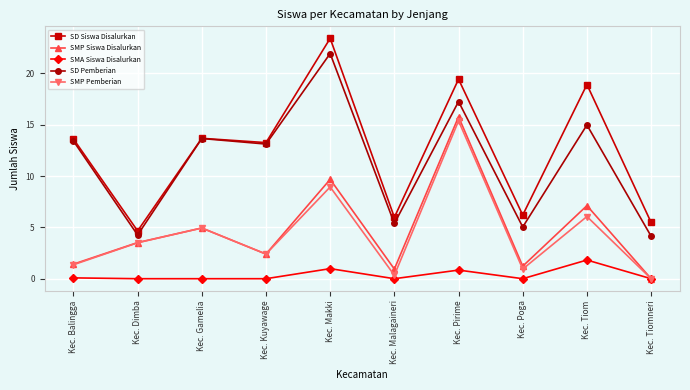

What is the difference between the SMP Siswa Disalurkan values at Kec. Poga and Kec. Makki?

8.5